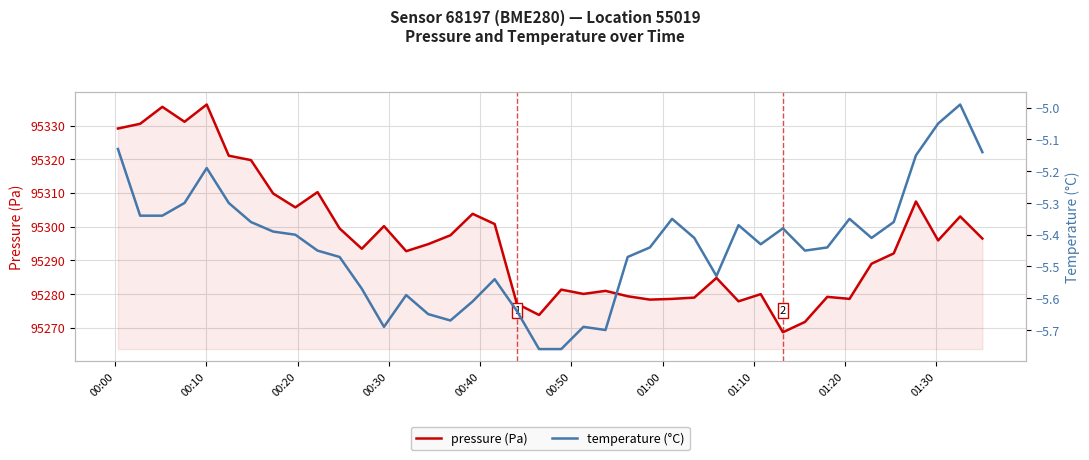

True or false: pressure (Pa) and temperature (°C) intersect in this chart.

False